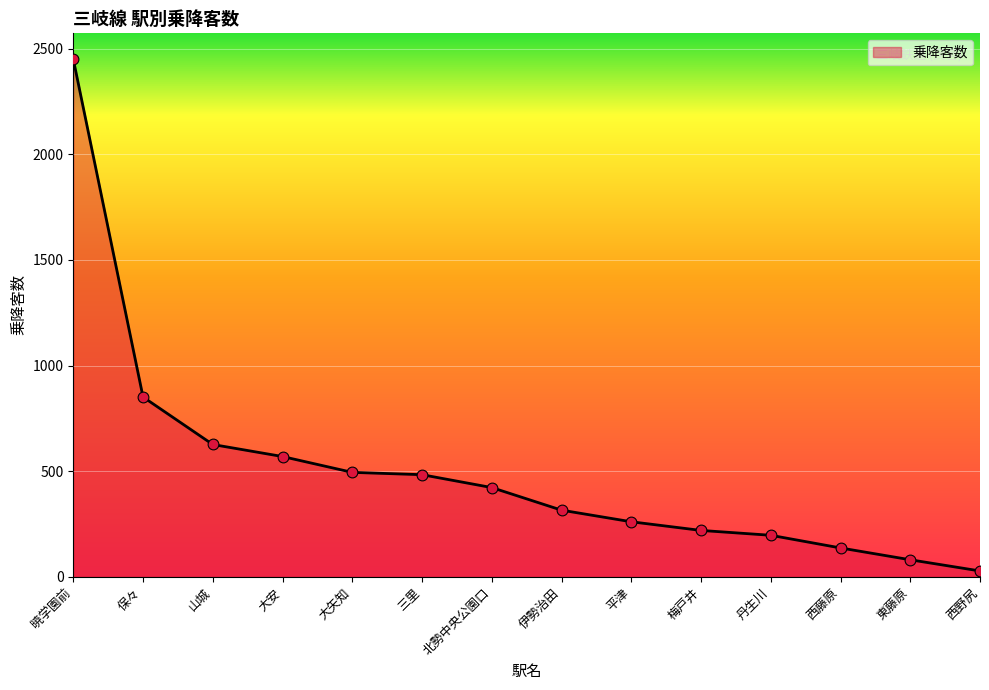

What is the change in value from 大矢知 to 丹生川?

-298